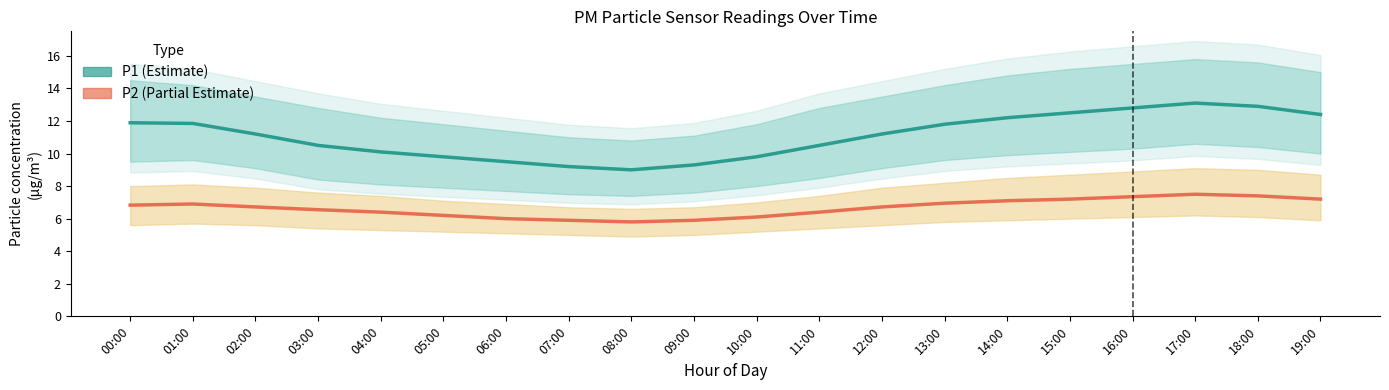

What is the value of the P2 point at the 19th from the left?

7.4